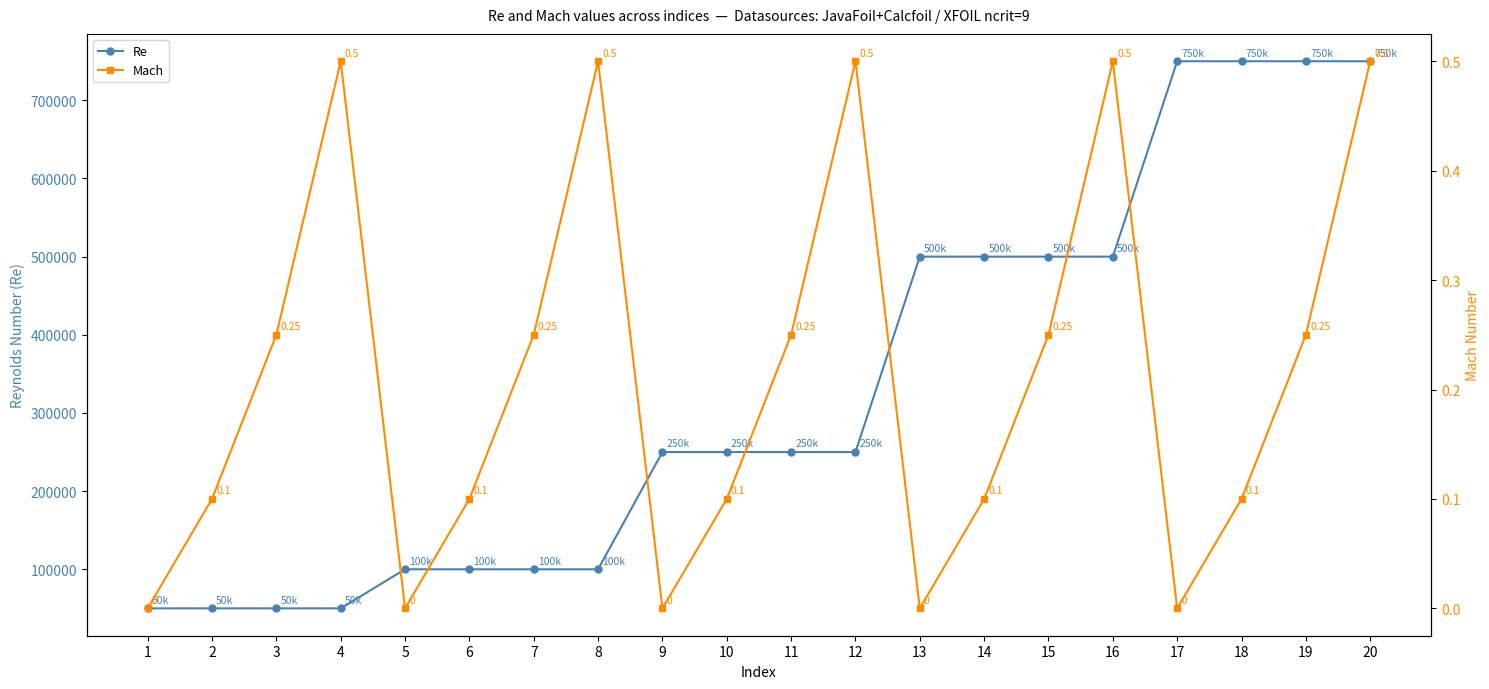

Rank the categories by Re value from highest to lowest.

17, 18, 19, 20, 13, 14, 15, 16, 9, 10, 11, 12, 5, 6, 7, 8, 1, 2, 3, 4